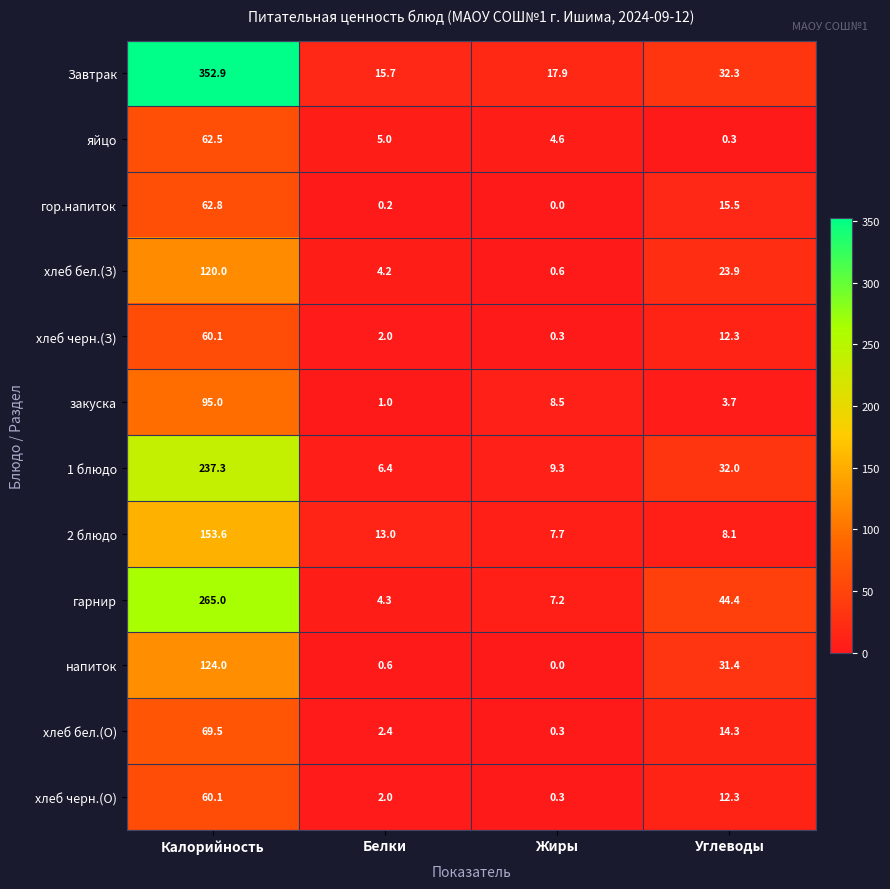

Rank the categories by хлеб черн.(О) value from highest to lowest.

Калорийность, Углеводы, Белки, Жиры